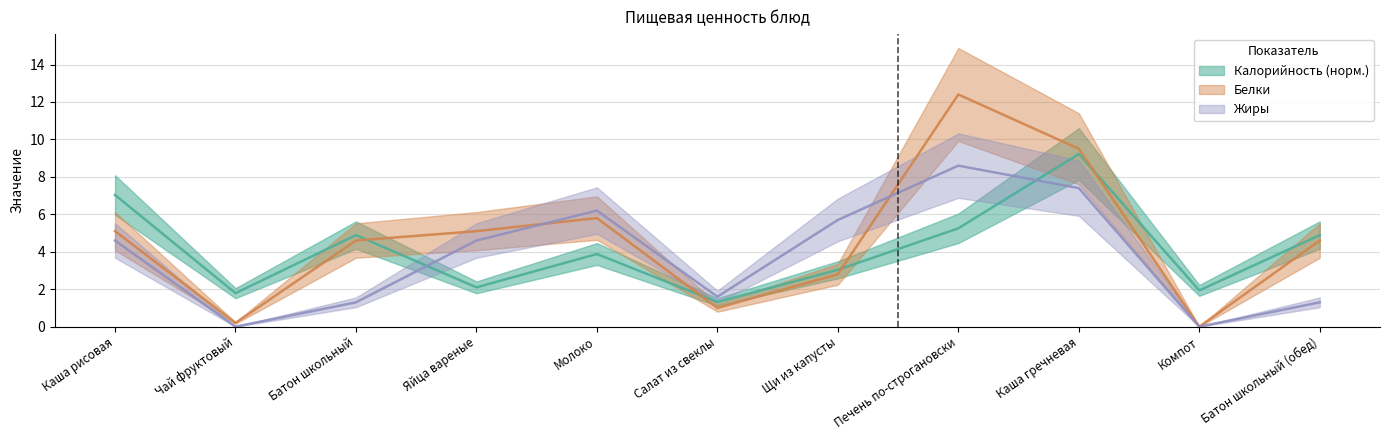

List the labels in order of Белки value, smallest first.

Компот, Чай фруктовый, Салат из свеклы, Щи из капусты, Батон школьный, Батон школьный (обед), Каша рисовая, Яйца вареные, Молоко, Каша гречневая, Печень по-строгановски